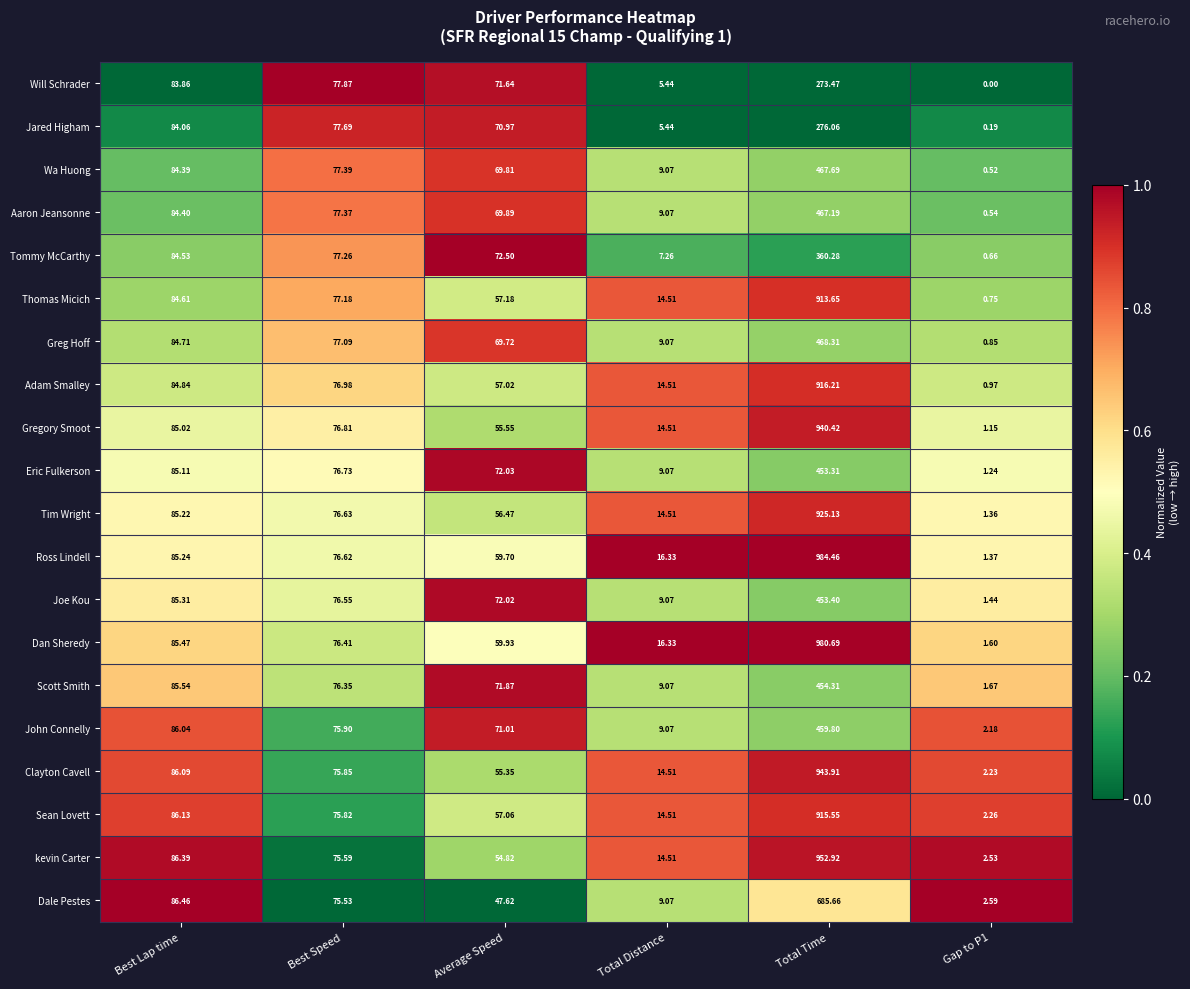

At Total Time, list the series in order from smallest to largest.

Will Schrader, Jared Higham, Tommy McCarthy, Eric Fulkerson, Joe Kou, Scott Smith, John Connelly, Aaron Jeansonne, Wa Huong, Greg Hoff, Dale Pestes, Thomas Micich, Sean Lovett, Adam Smalley, Tim Wright, Gregory Smoot, Clayton Cavell, kevin Carter, Dan Sheredy, Ross Lindell